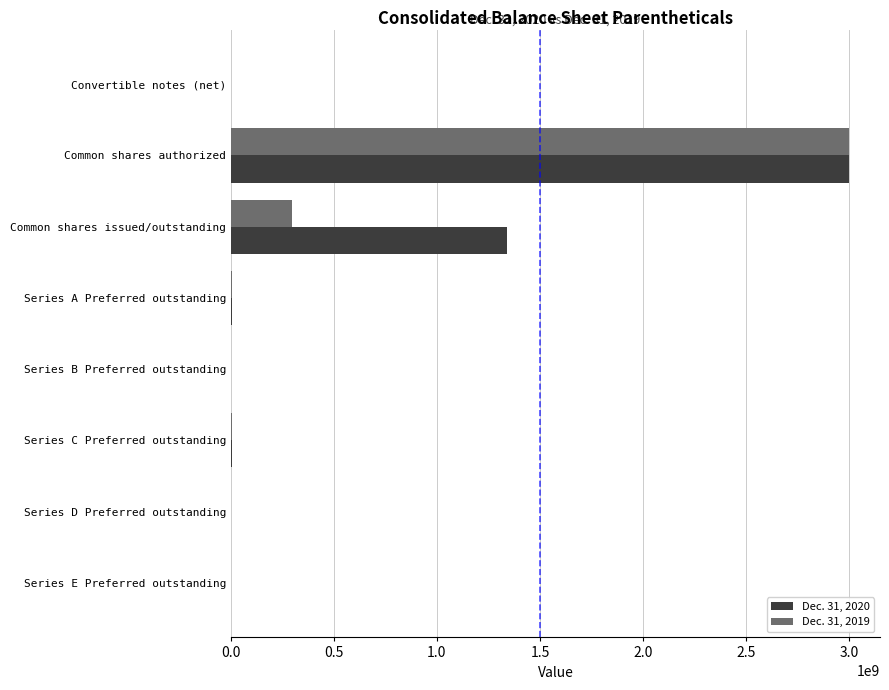

True or false: Dec. 31, 2019 has a value of 4580331606 at Common shares authorized.

False